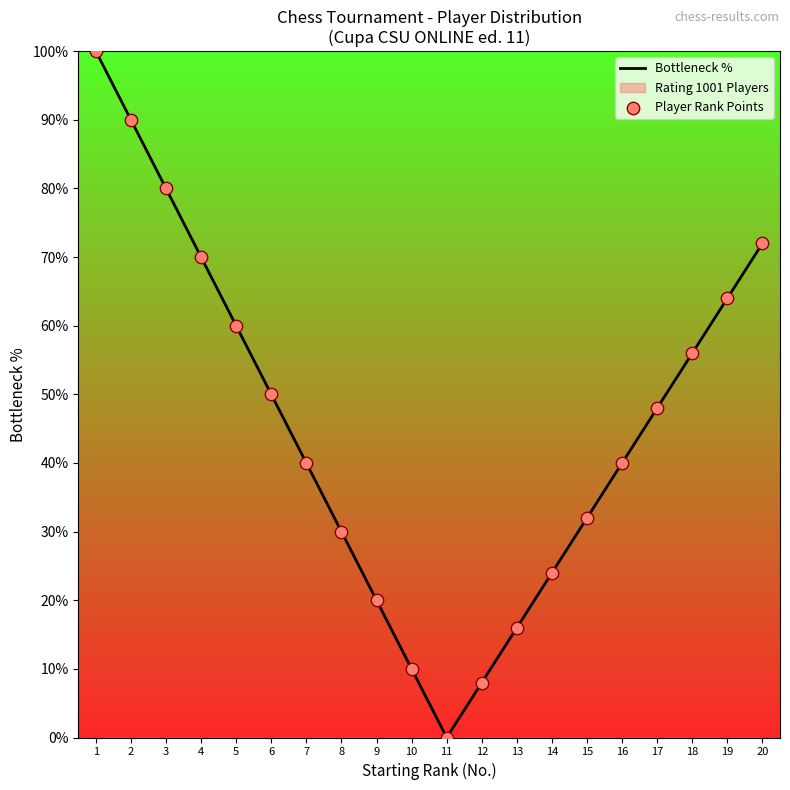

What is the total value across all series at 13?

32